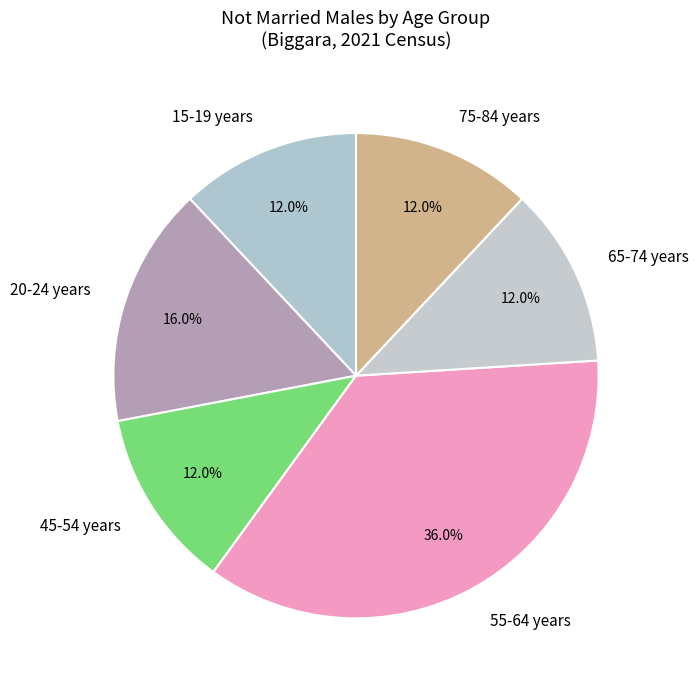

Which slice is the largest?

55-64 years